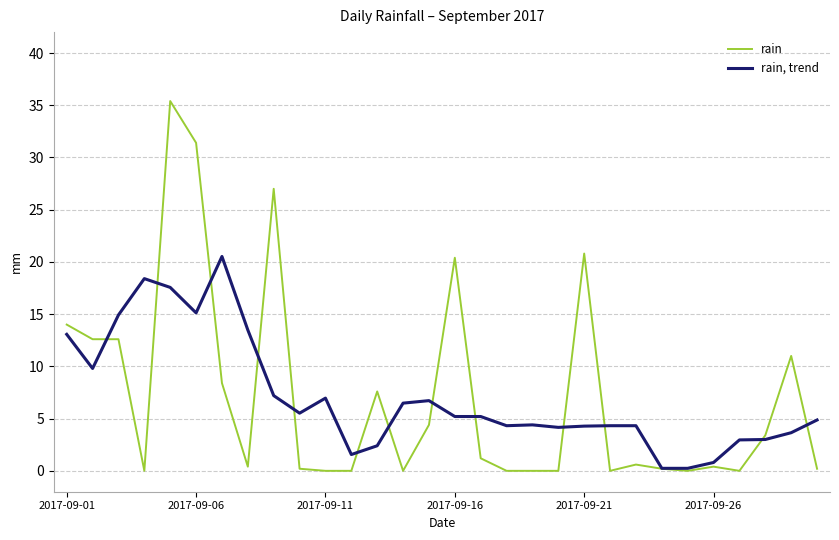

Which series has the widest spread of values?

rain